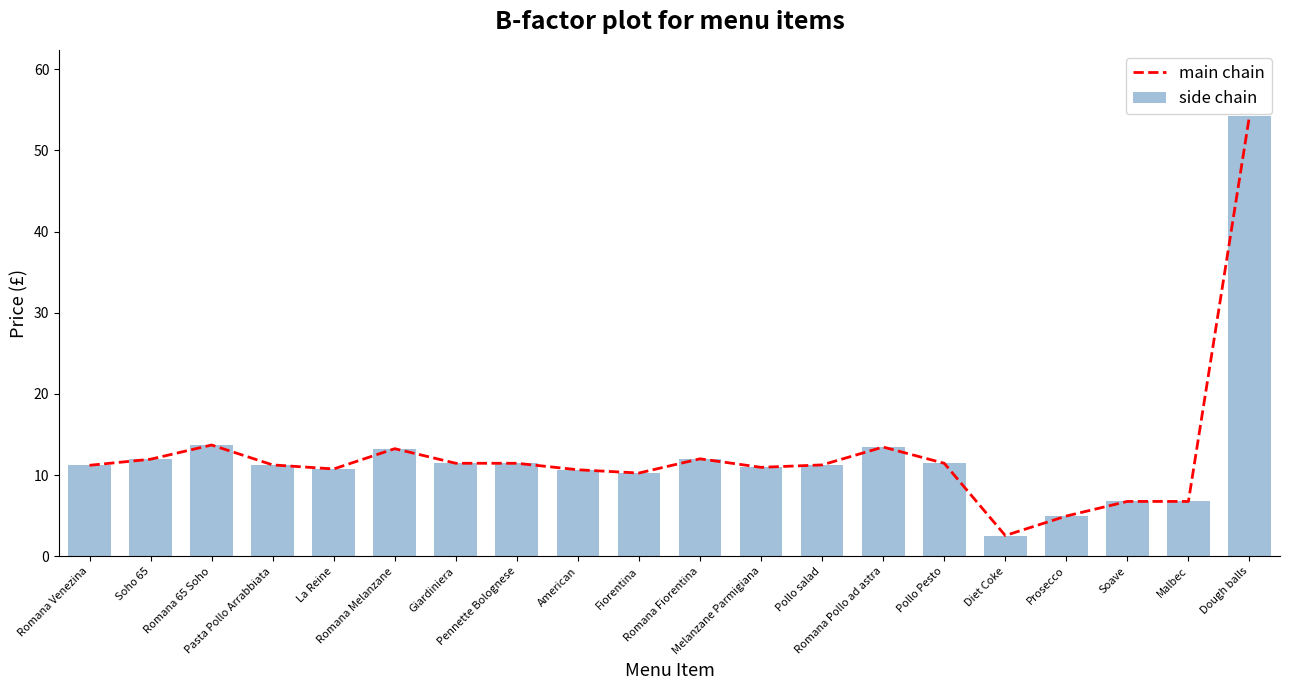

Rank the categories by main chain value from highest to lowest.

Dough balls, Romana 65 Soho, Romana Pollo ad astra, Romana Melanzane, Romana Fiorentina, Soho 65, Giardiniera, Pennette Bolognese, Pollo Pesto, Pasta Pollo Arrabbiata, Pollo salad, Romana Venezina, Melanzane Parmigiana, La Reine, American, Fiorentina, Soave, Malbec, Prosecco, Diet Coke